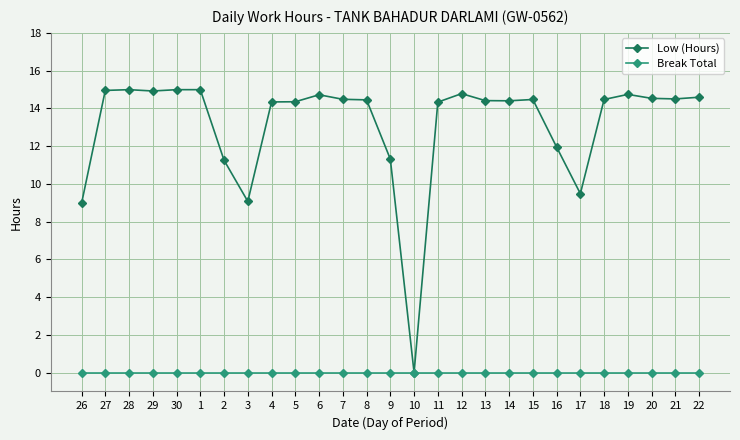

Which series has the widest spread of values?

Low (Hours)